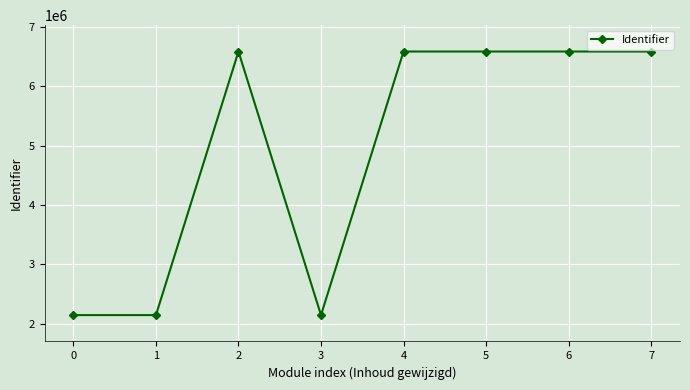

The value at 5 is 6583945. True or false?

True